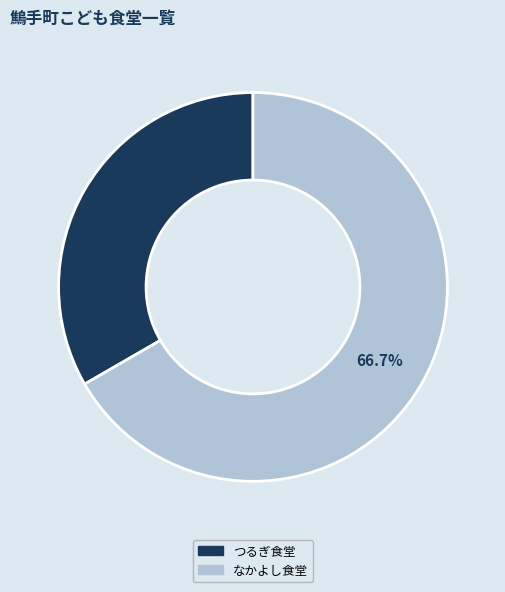

What is the ratio of the value at なかよし食堂 to the value at つるぎ食堂?

2.0